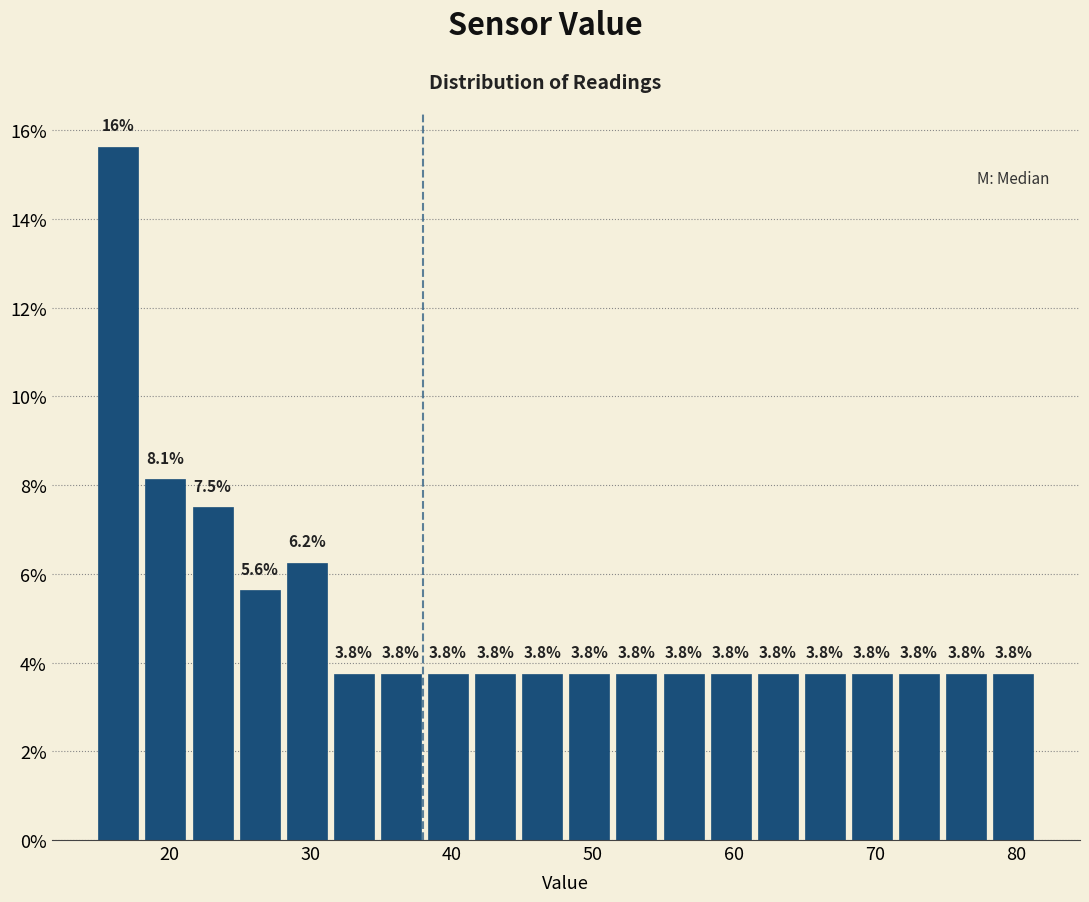

Around what value on the x-axis is the tallest bar? Give the approximate position of its centre, as read against the axis.

16